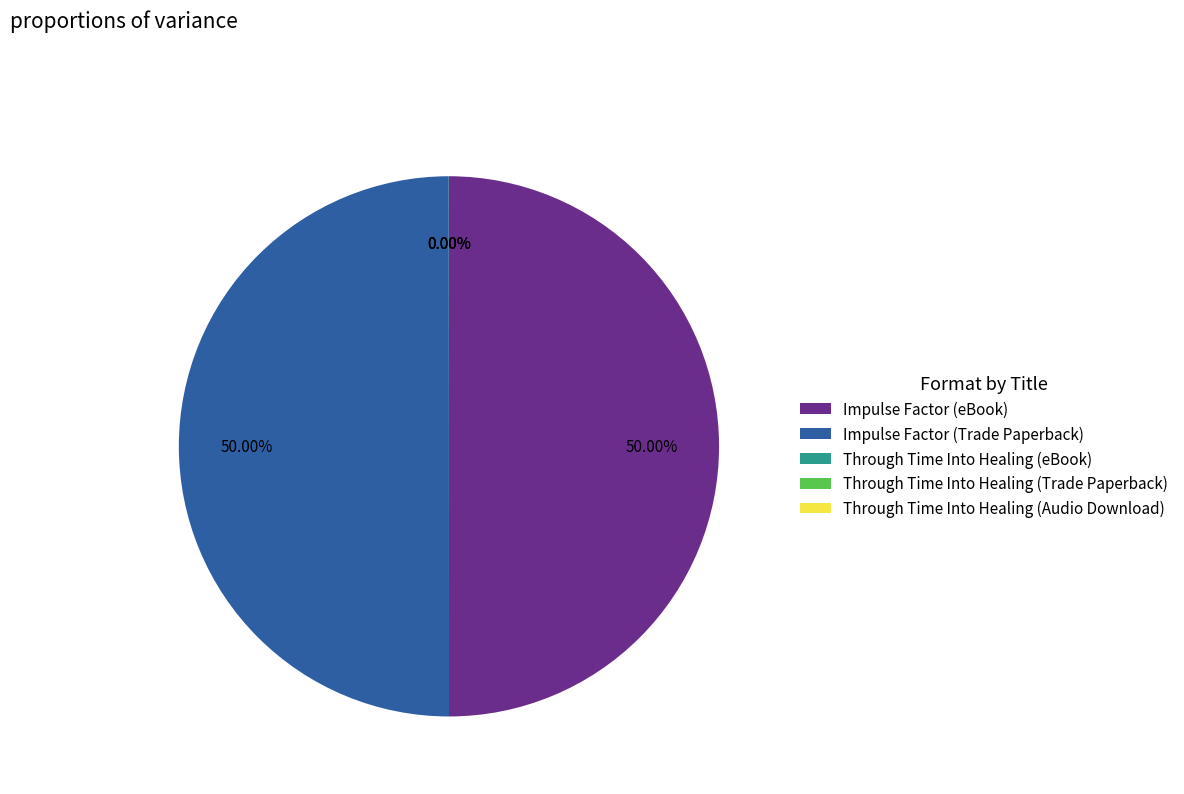

Combined, do Impulse Factor (Trade Paperback) and Impulse Factor (eBook) account for over 50%?

Yes